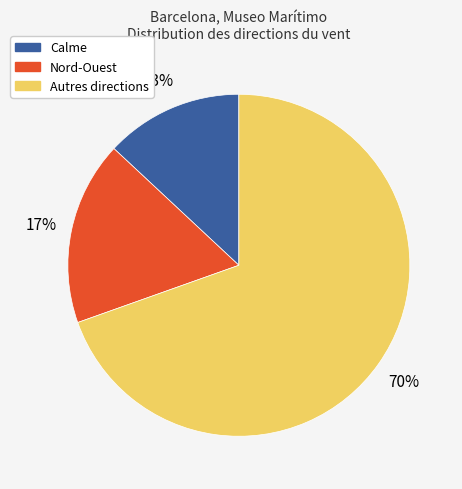

Is there a majority slice in this chart?

Yes